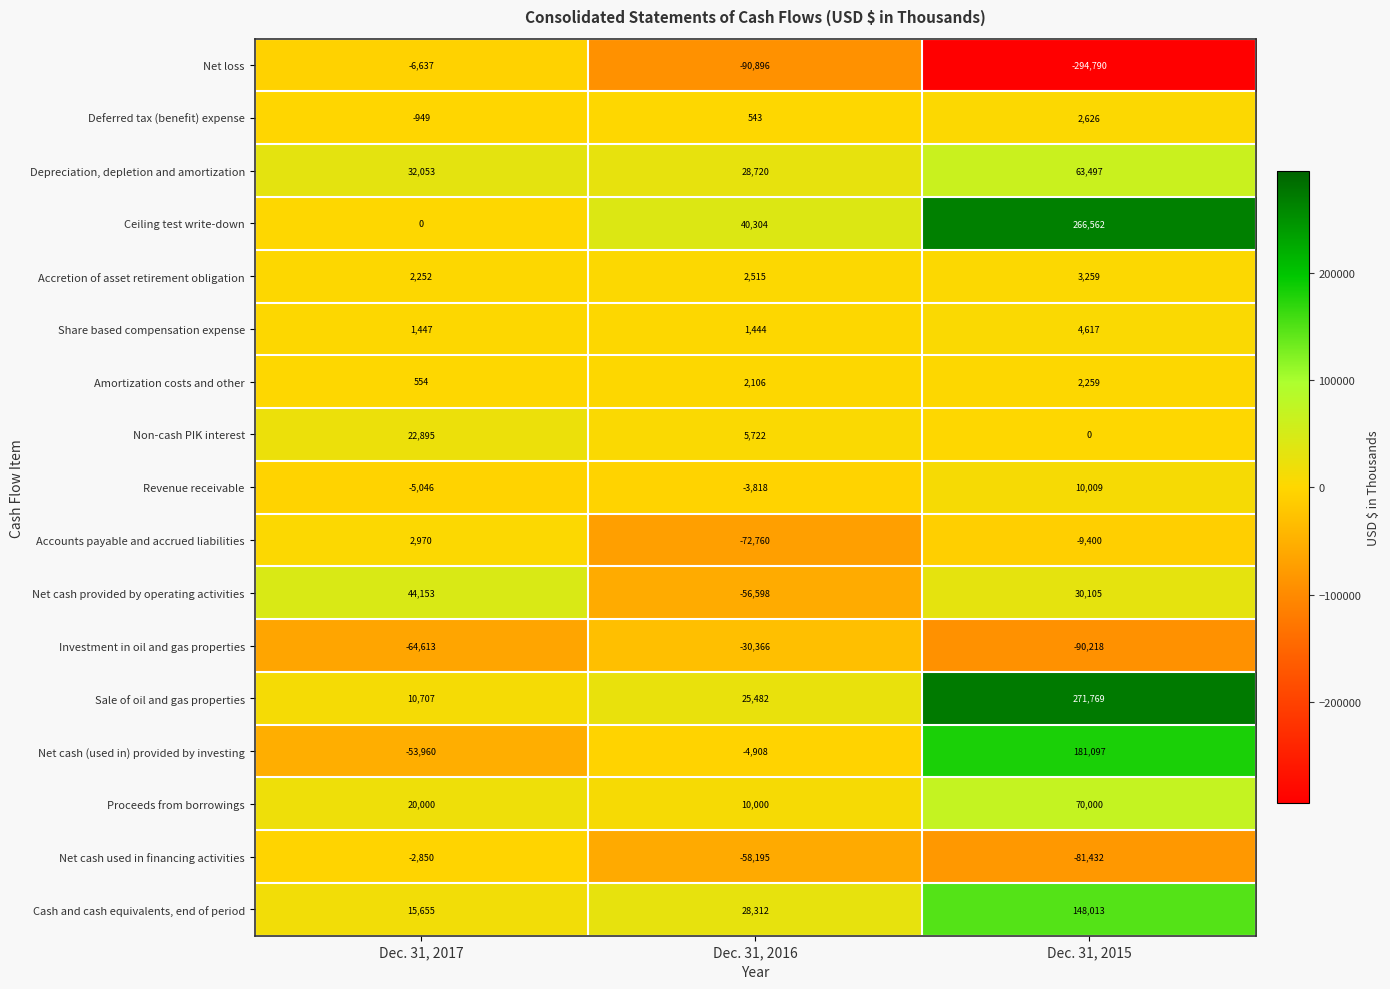

The Sale of oil and gas properties series shows 25482 at Dec. 31, 2016. True or false?

True